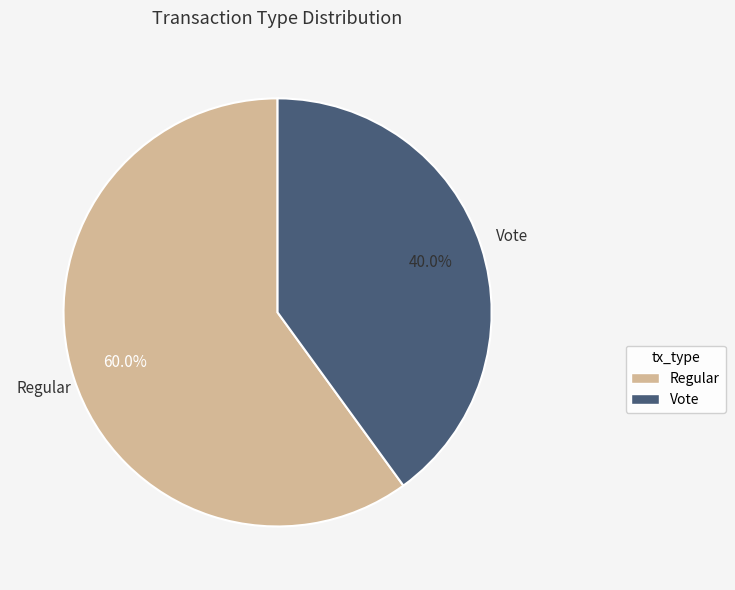

True or false: Vote accounts for 40% of the total.

True